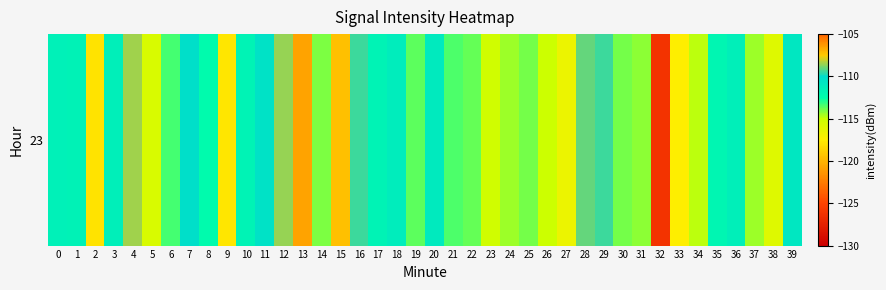

Reading left to right, list all the values displayed in this chart.

-111.5	-111.6	-117.9	-111.4	-108.5	-115.6	-113.3	-110.2	-112.2	-117.8	-111.7	-110.5	-108.5	-120.8	-114.0	-119.5	-109.4	-111.7	-111.2	-113.7	-111.0	-113.5	-113.8	-115.2	-114.4	-114.0	-115.0	-116.6	-109.1	-109.5	-113.9	-114.3	-126.1	-117.4	-114.8	-111.9	-111.4	-114.4	-115.8	-110.8